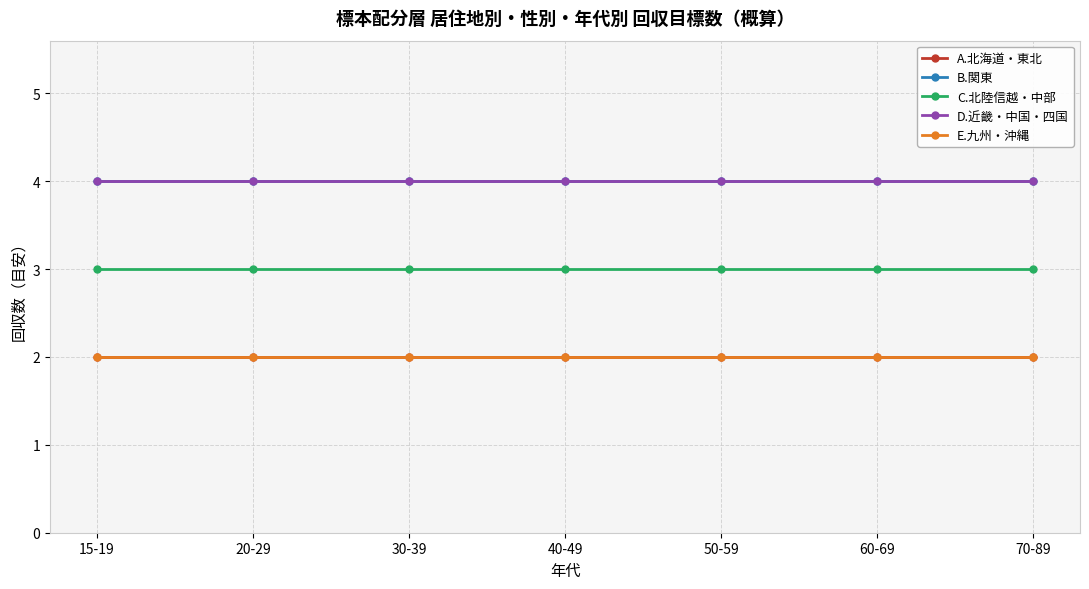

Rank the categories by B.関東 value from highest to lowest.

15-19, 20-29, 30-39, 40-49, 50-59, 60-69, 70-89